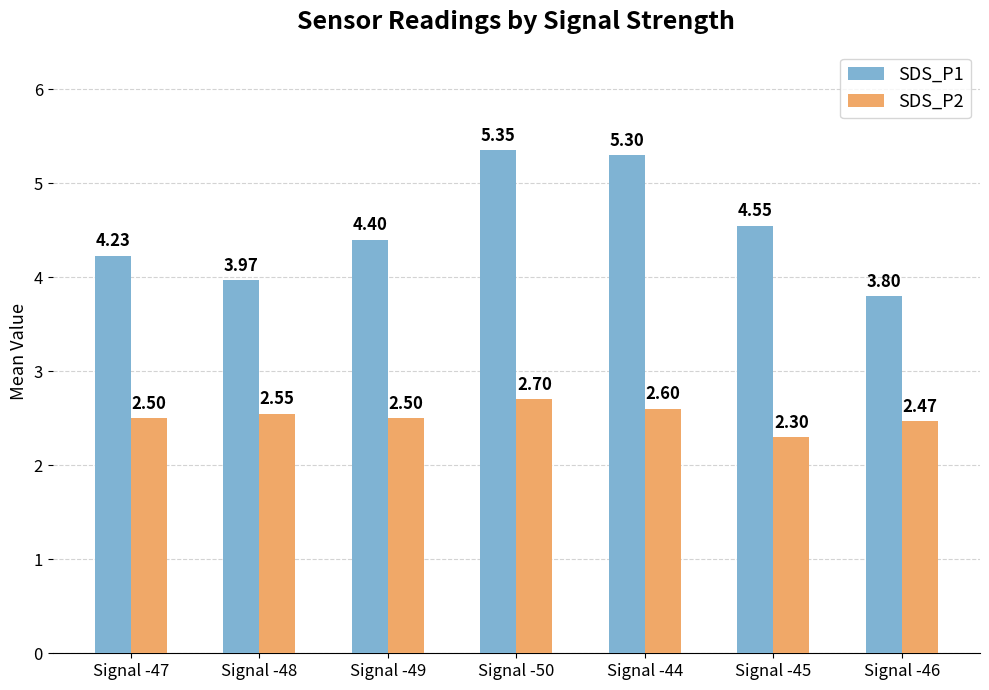

At which label is SDS_P2 closest to 2?

Signal -45